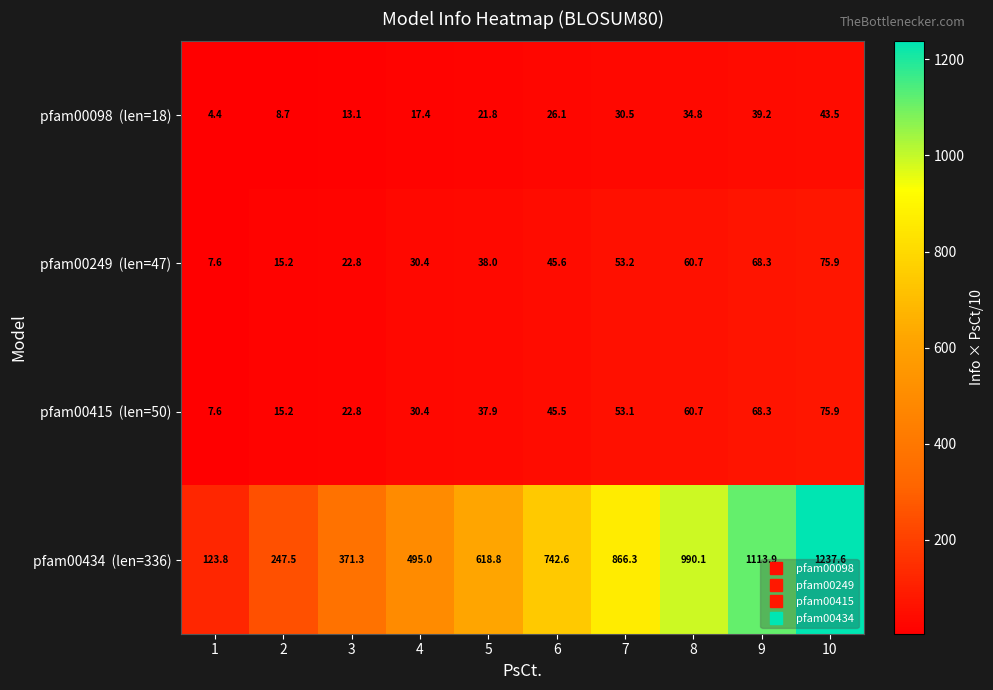

What is the maximum value shown in the chart?

1237.6